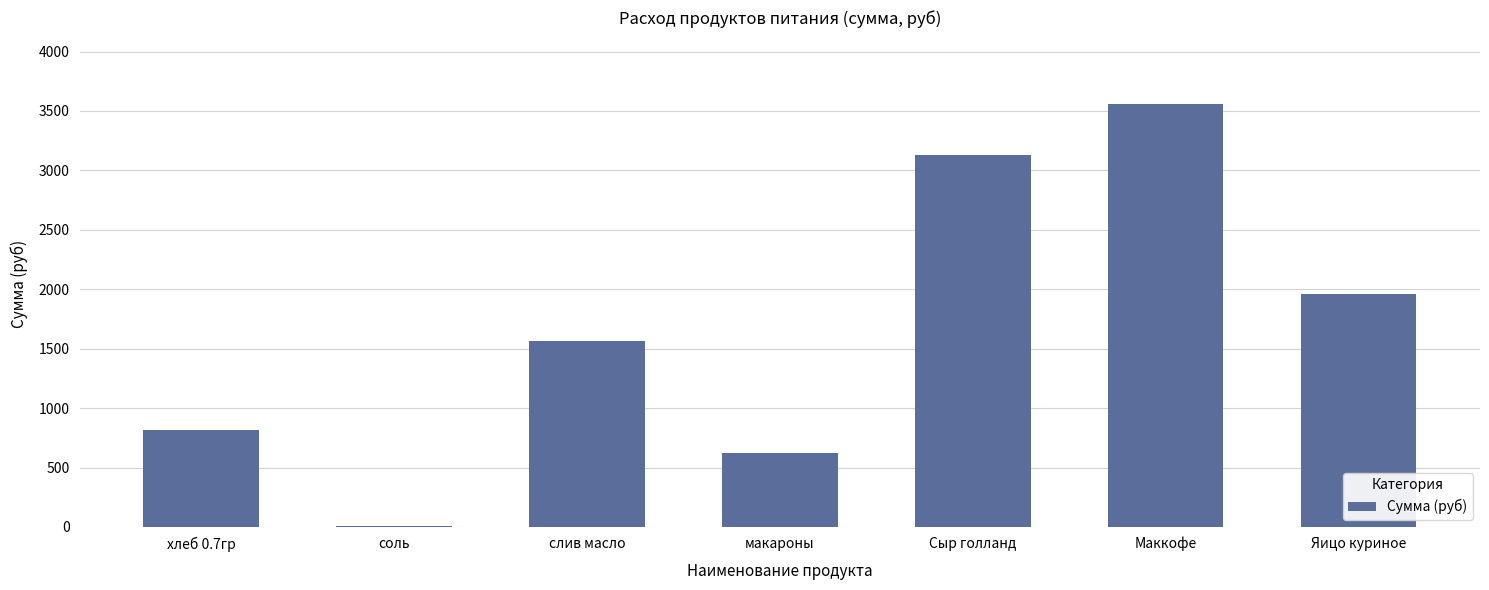

What is the greatest value displayed?

3560.0